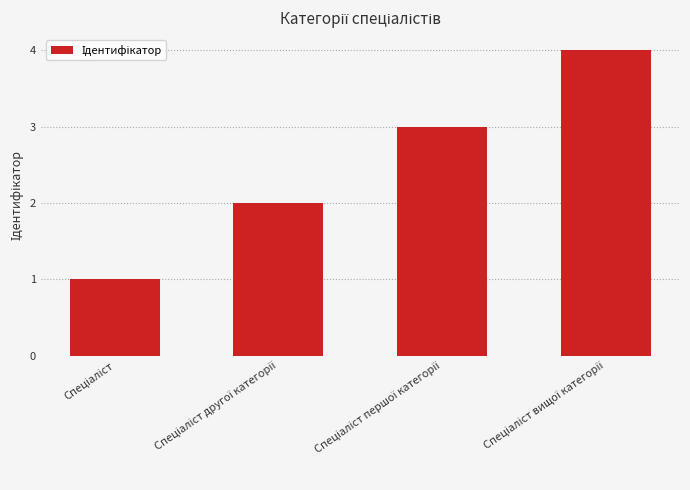

How many bars are there in total?

4